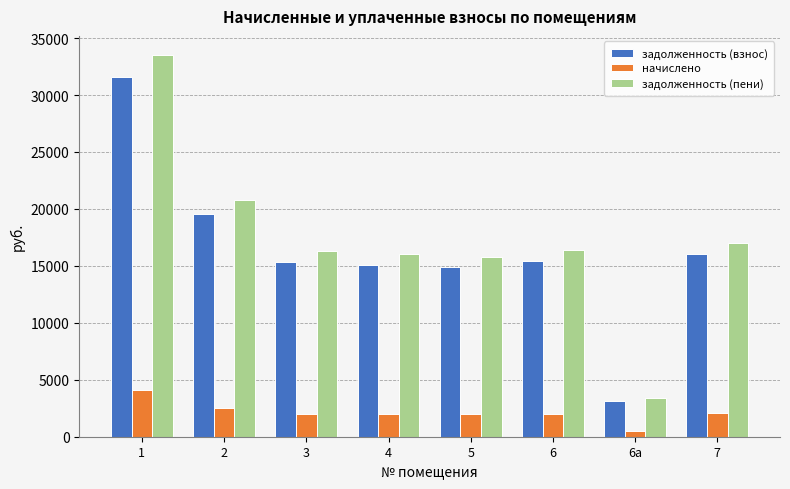

How many bars are there in total?

24